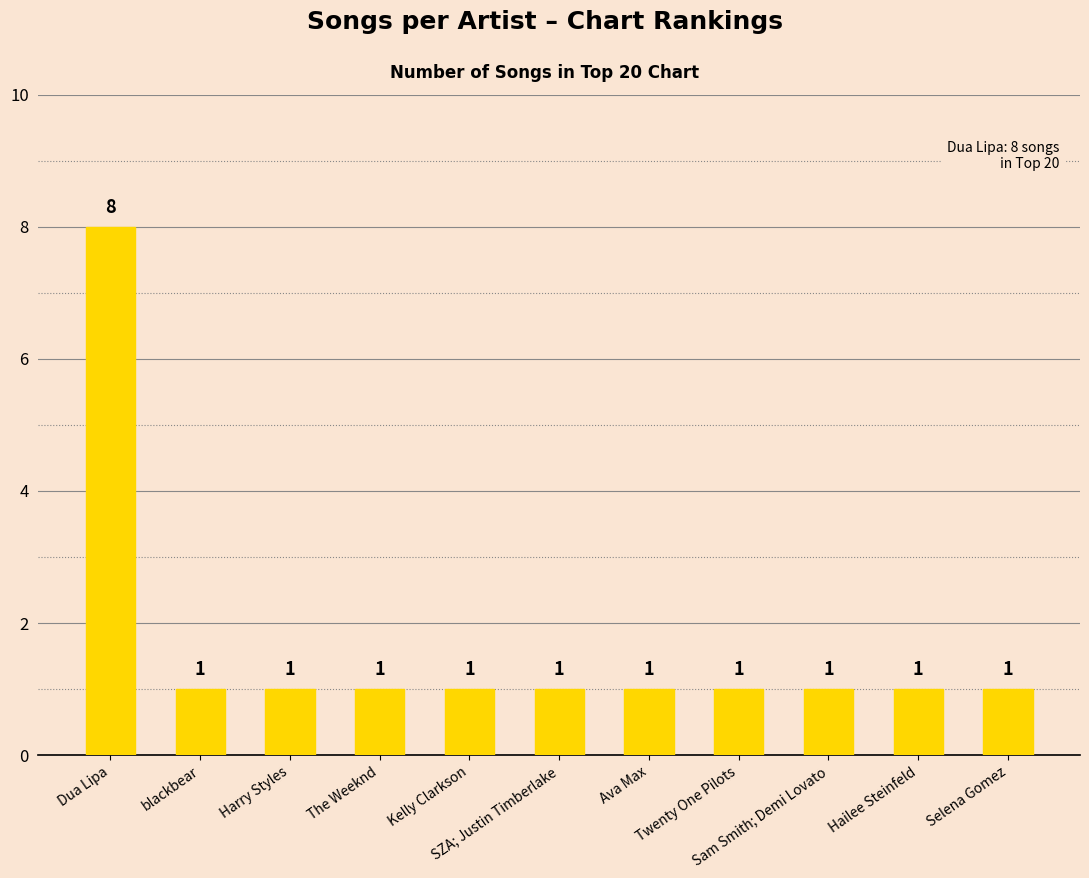

What is the difference between the maximum and minimum values?

7